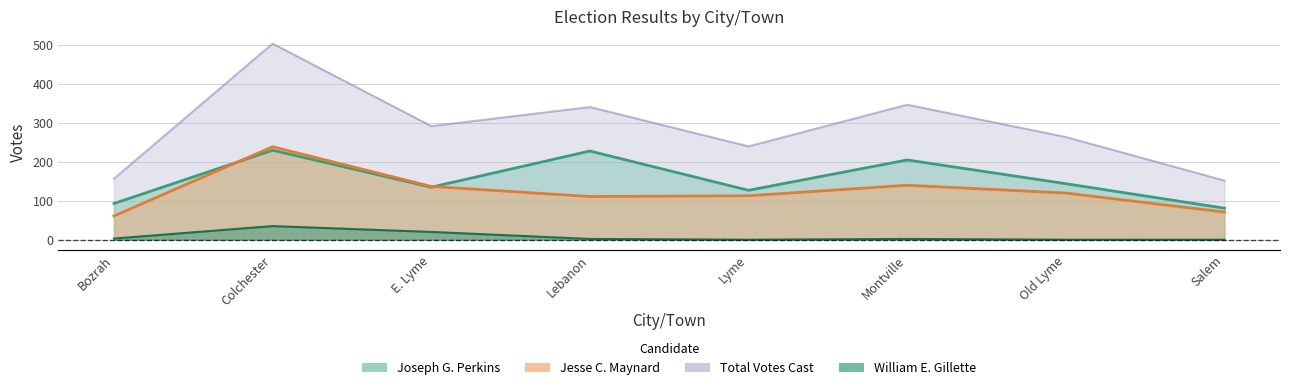

Which series has the largest total across all categories?

Total Votes Cast